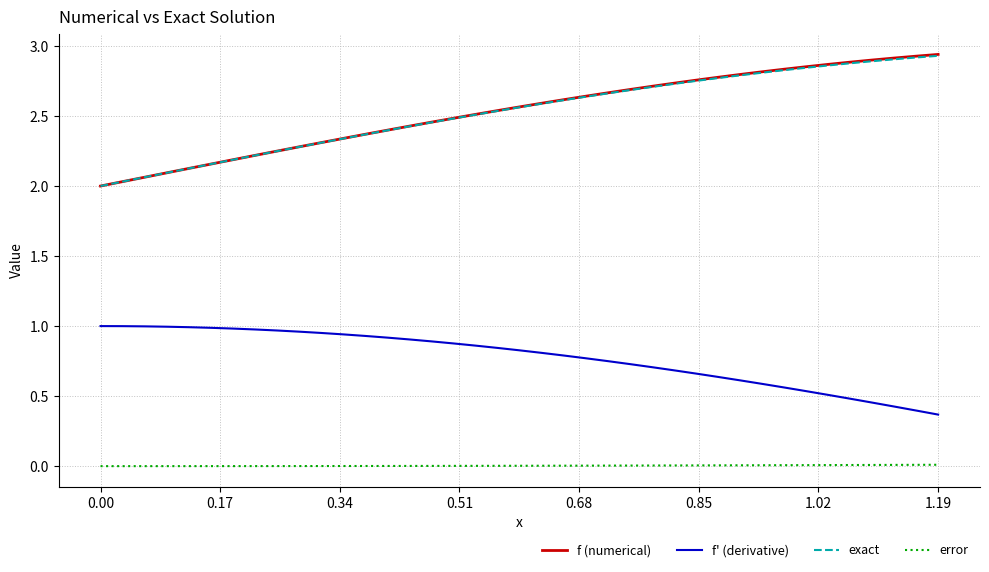

True or false: f' (derivative) and f (numerical) cross at least once.

False